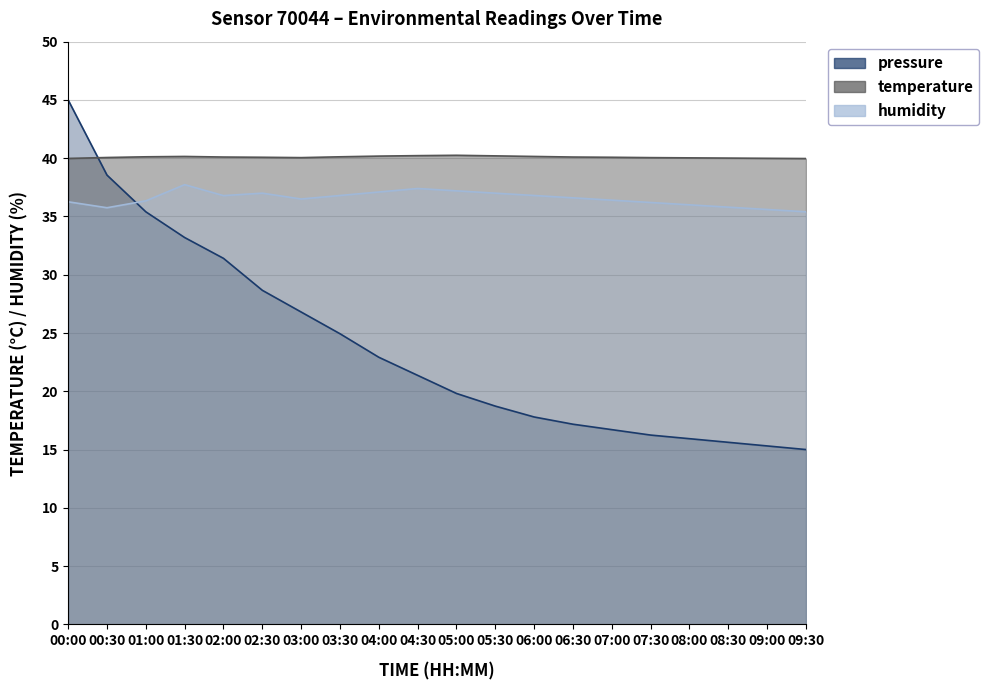

Count the number of categories in the chart.

20